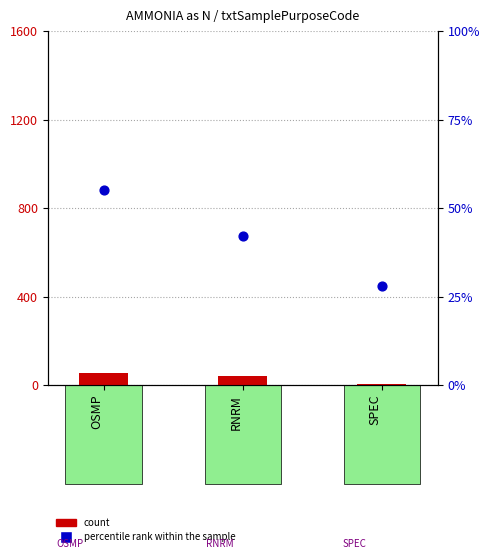

At how many categories does at least one series exceed 36?

2